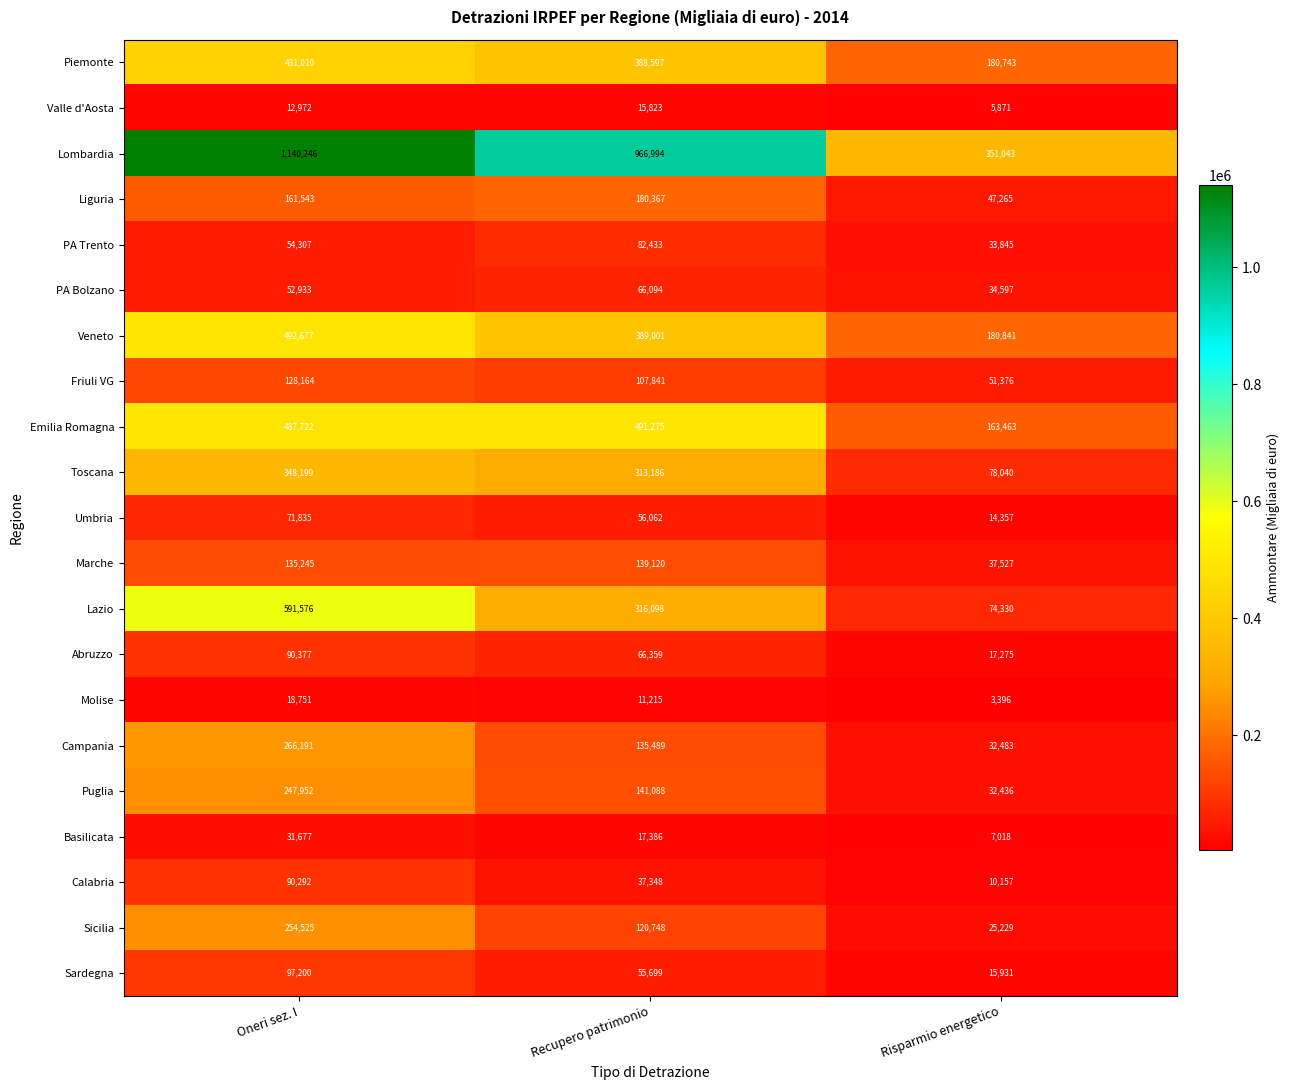

Count the number of data series in this chart.

21